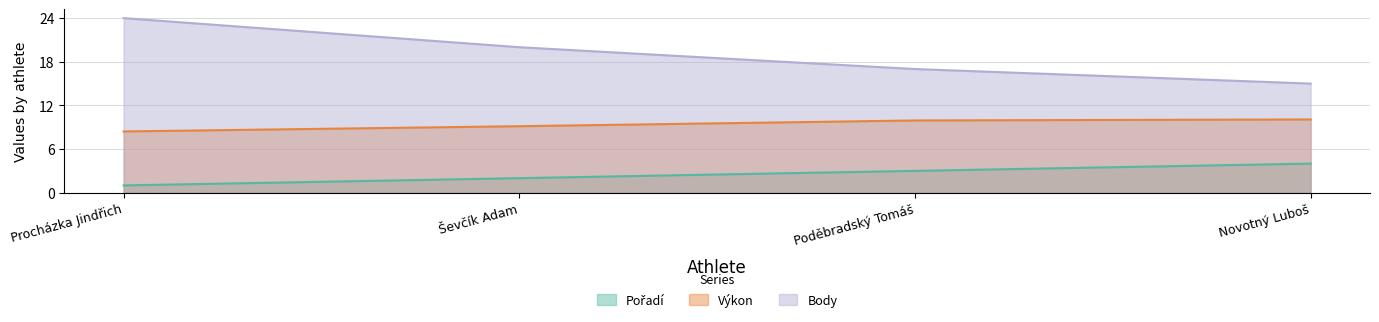

List the labels in order of Pořadí value, largest first.

Novotný Luboš, Poděbradský Tomáš, Ševčík Adam, Procházka Jindřich